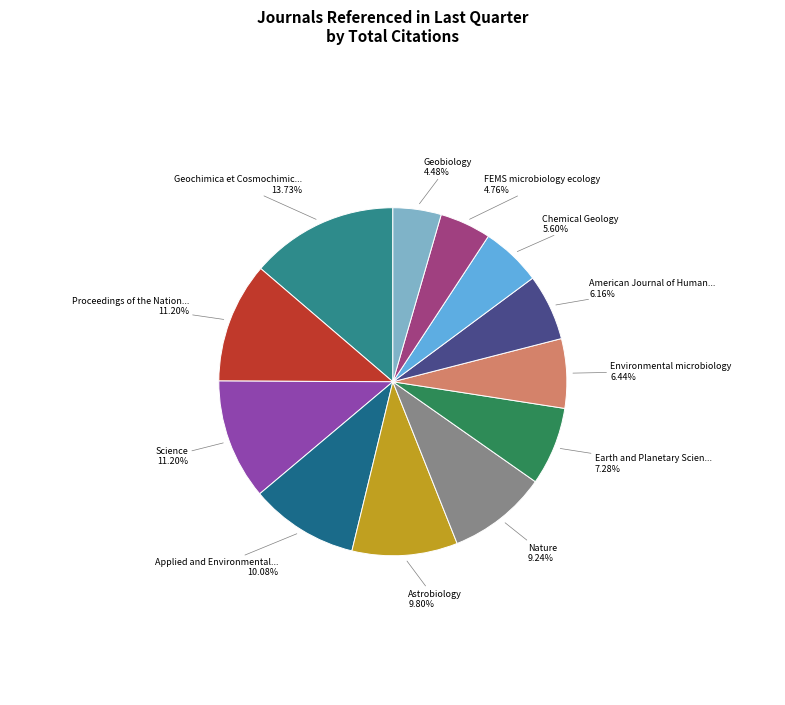

How many segments does this pie chart have?

12